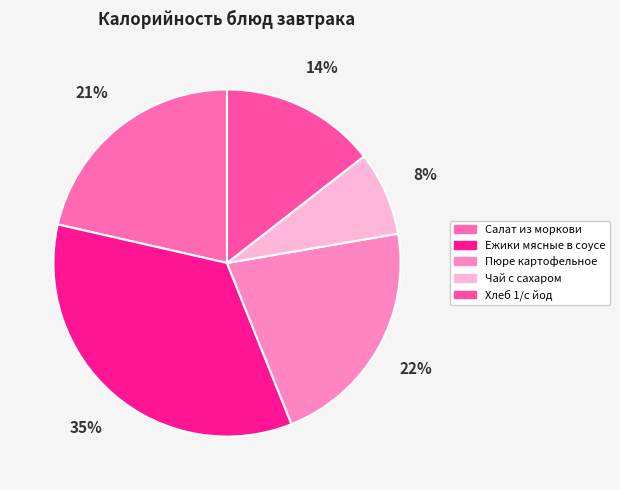

How many segments does this pie chart have?

5